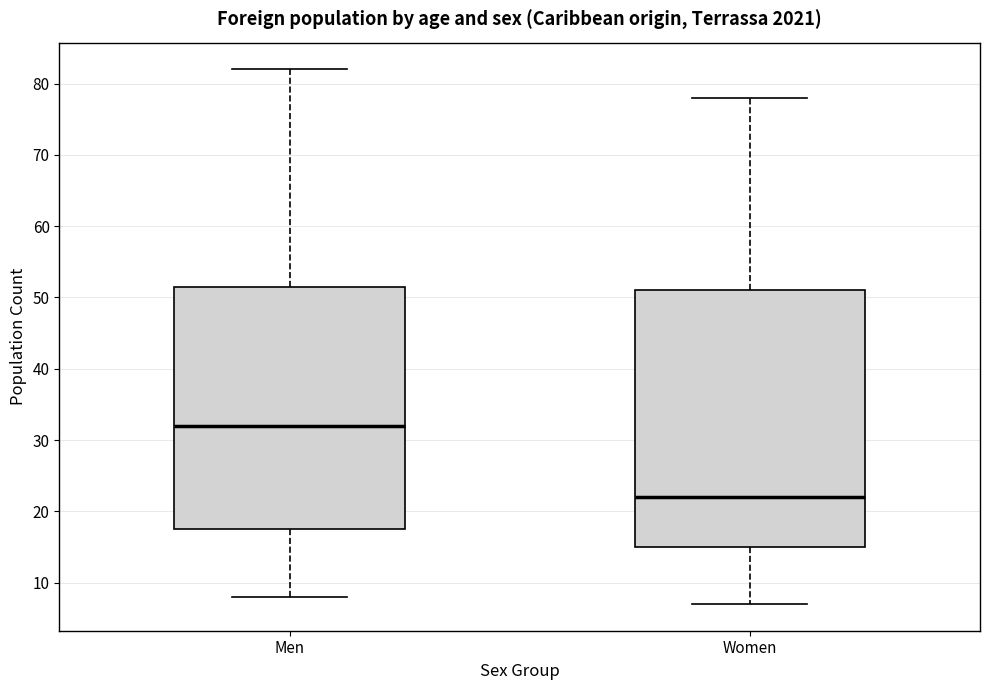

Which box has the highest median line?

Men